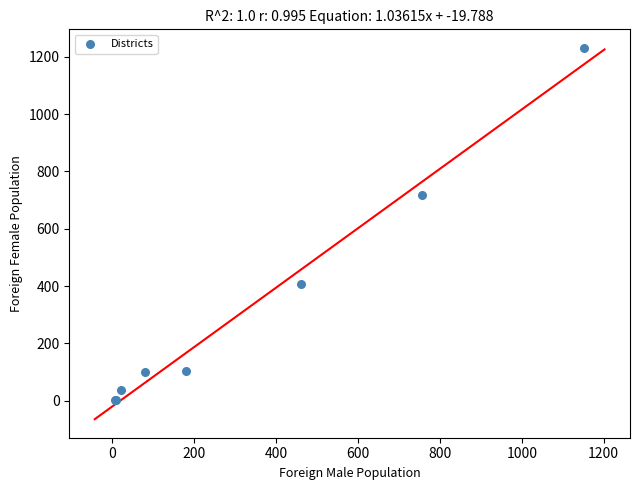

What Y value in the scatter plot is closest to 617?

718